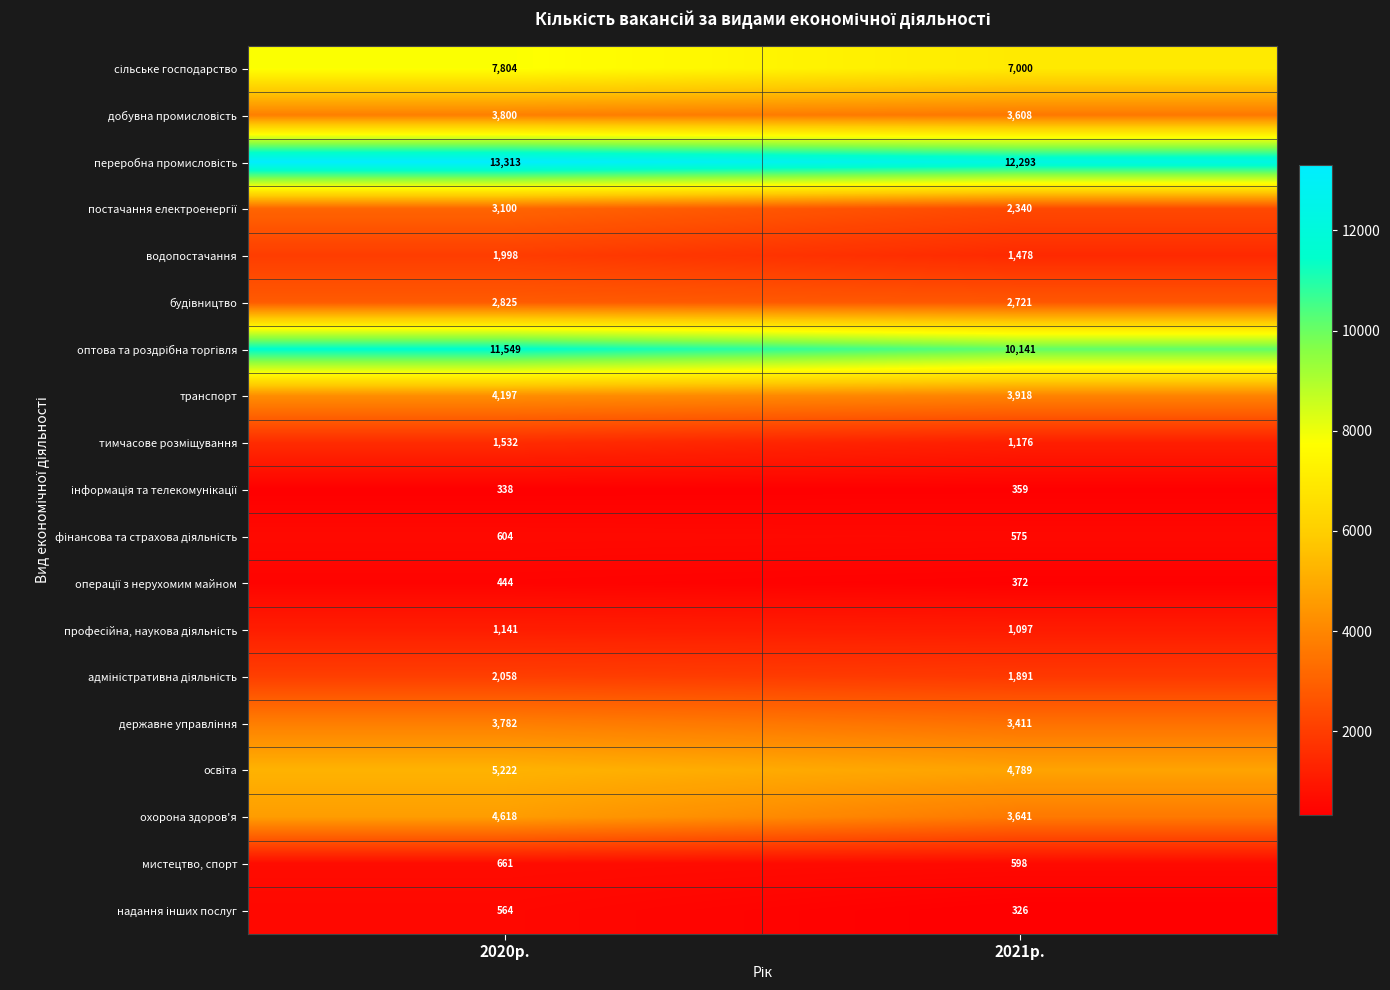

Which label corresponds to the largest value in the chart?

2020р.